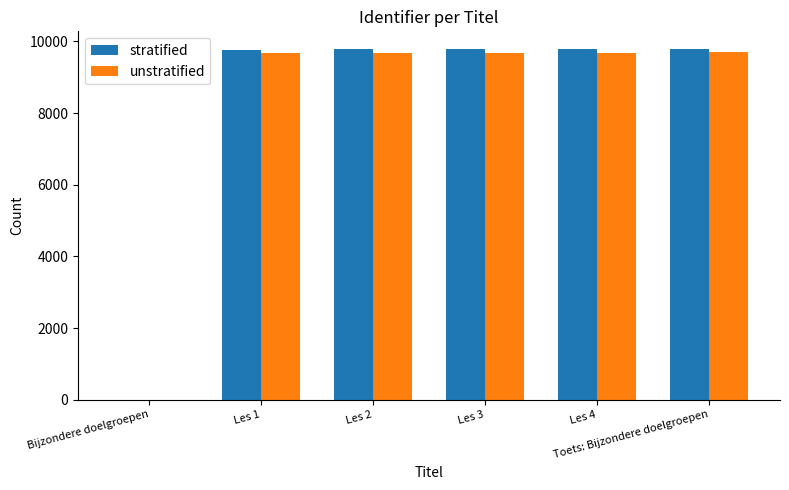

What is the highest value of the unstratified series?

9692